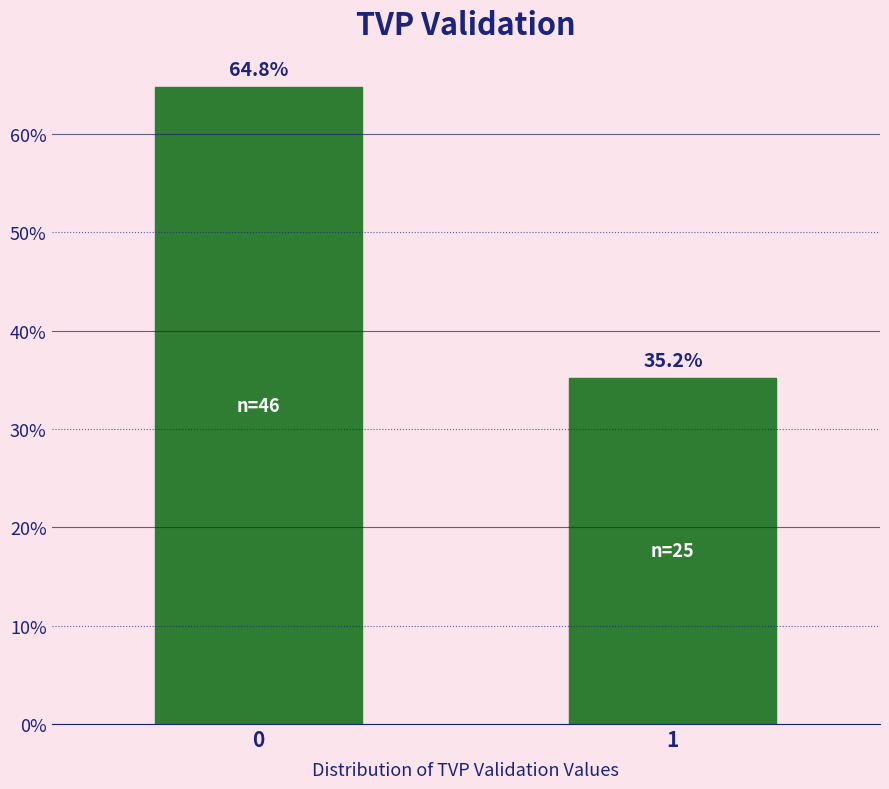

Reading left to right, transcribe all the data shown in this chart.

64.8	35.2